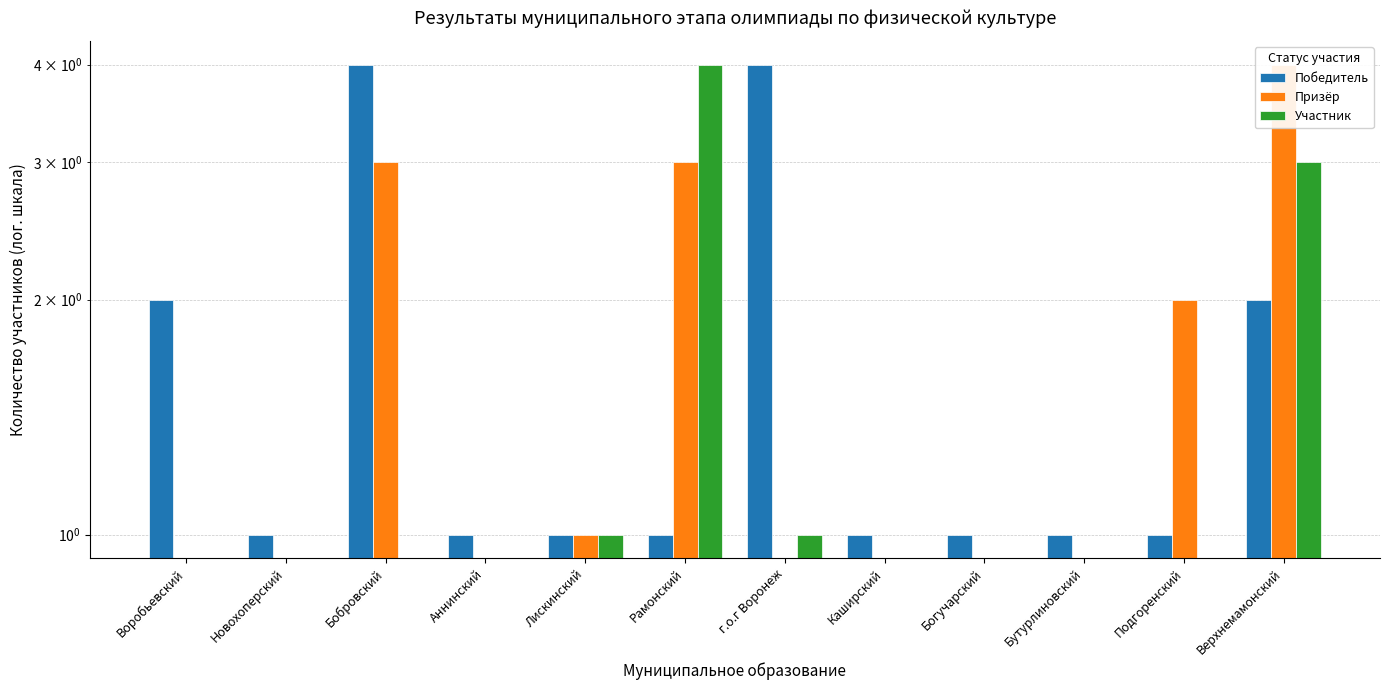

The Победитель series shows 1 at Подгоренский. True or false?

True